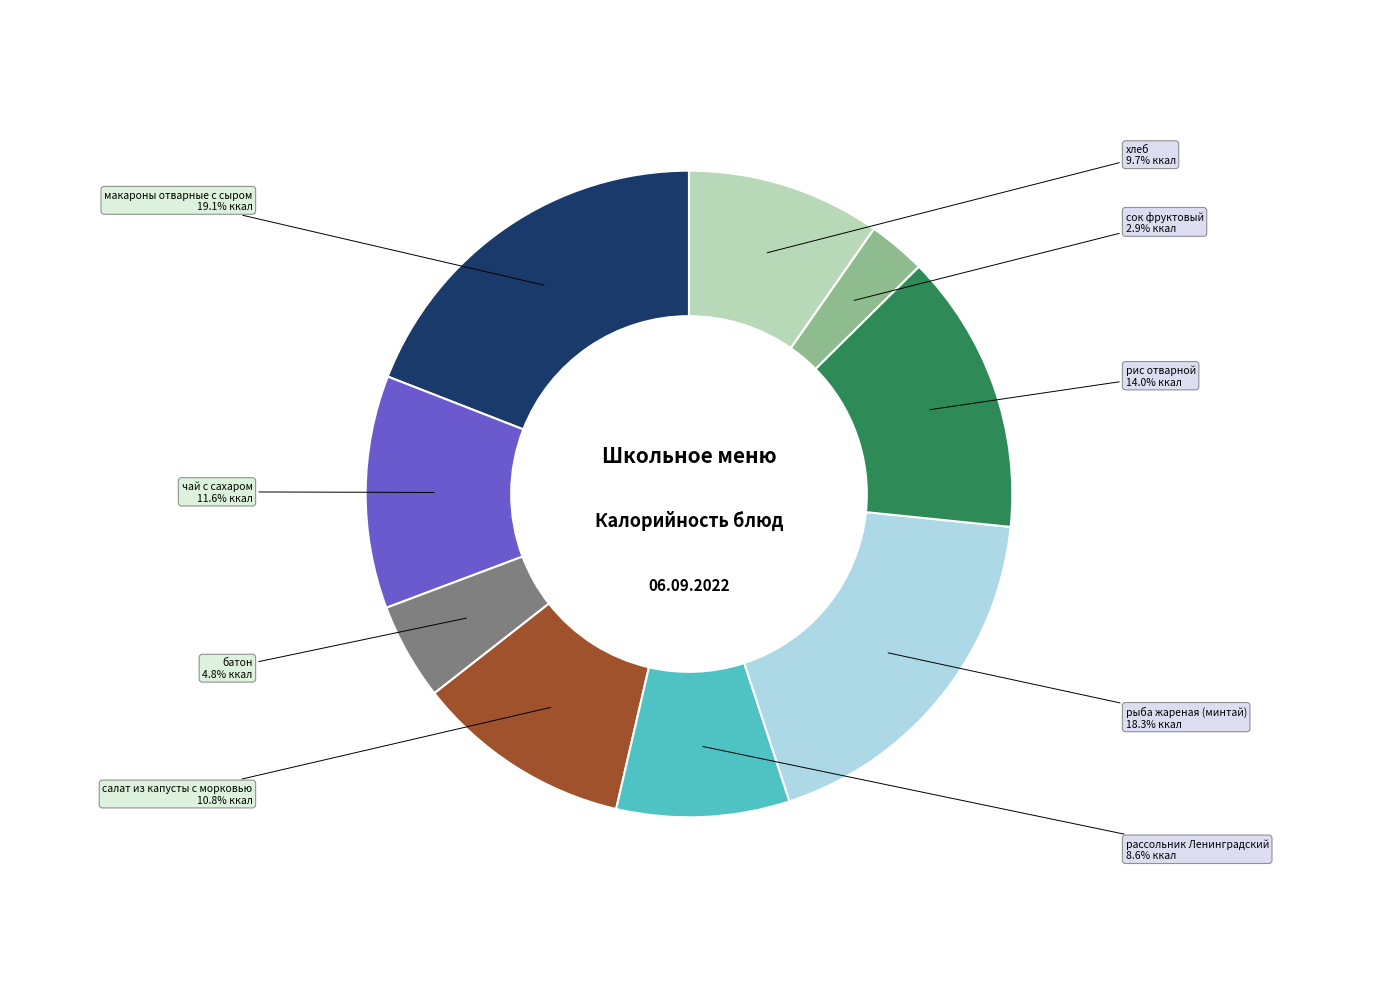

Is there a majority slice in this chart?

No